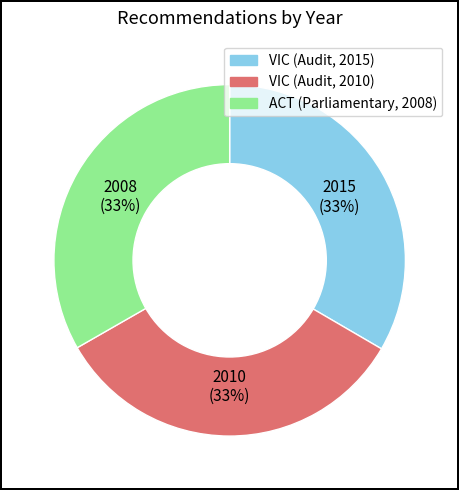

Is it true that VIC (Audit, 2015) is 19% of the pie?

False